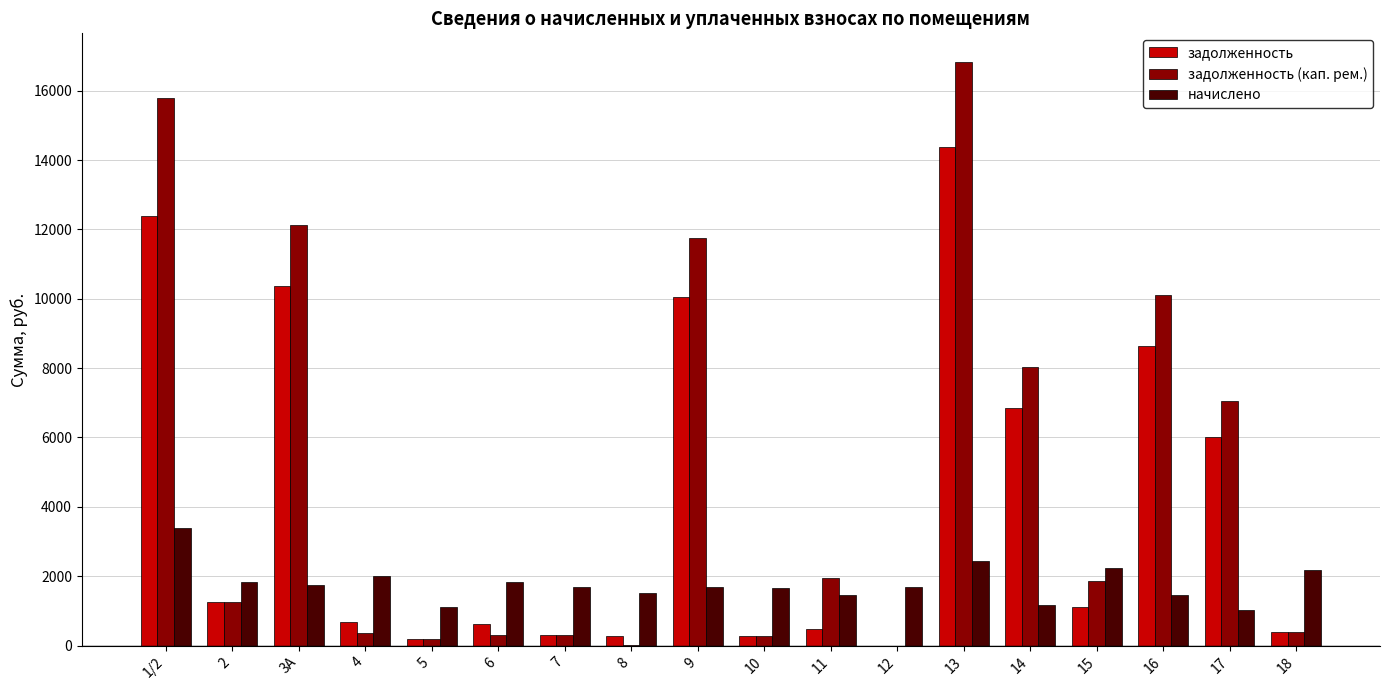

Are the bars horizontal?

No